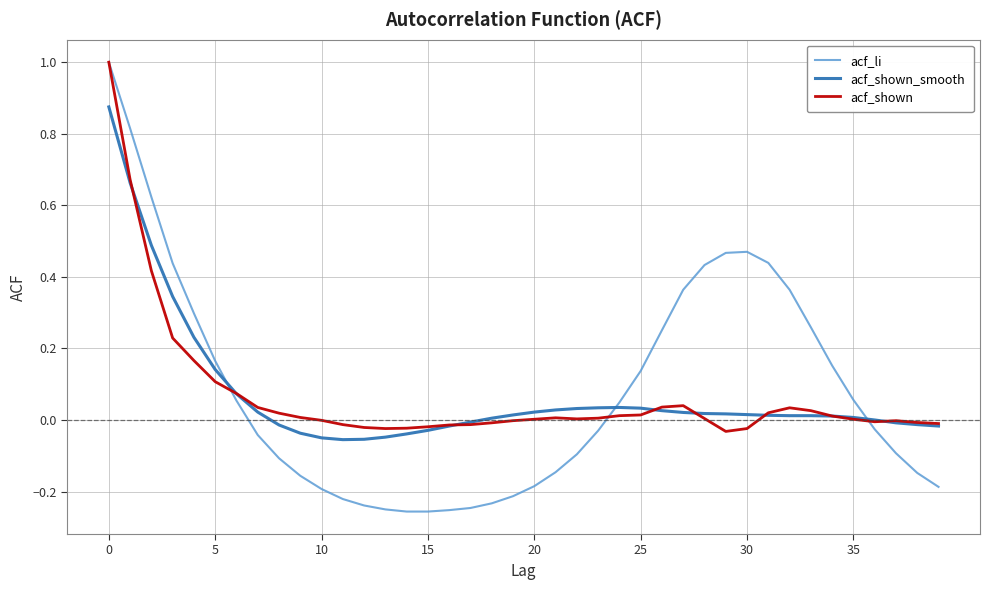

Which series has the widest spread of values?

acf_li